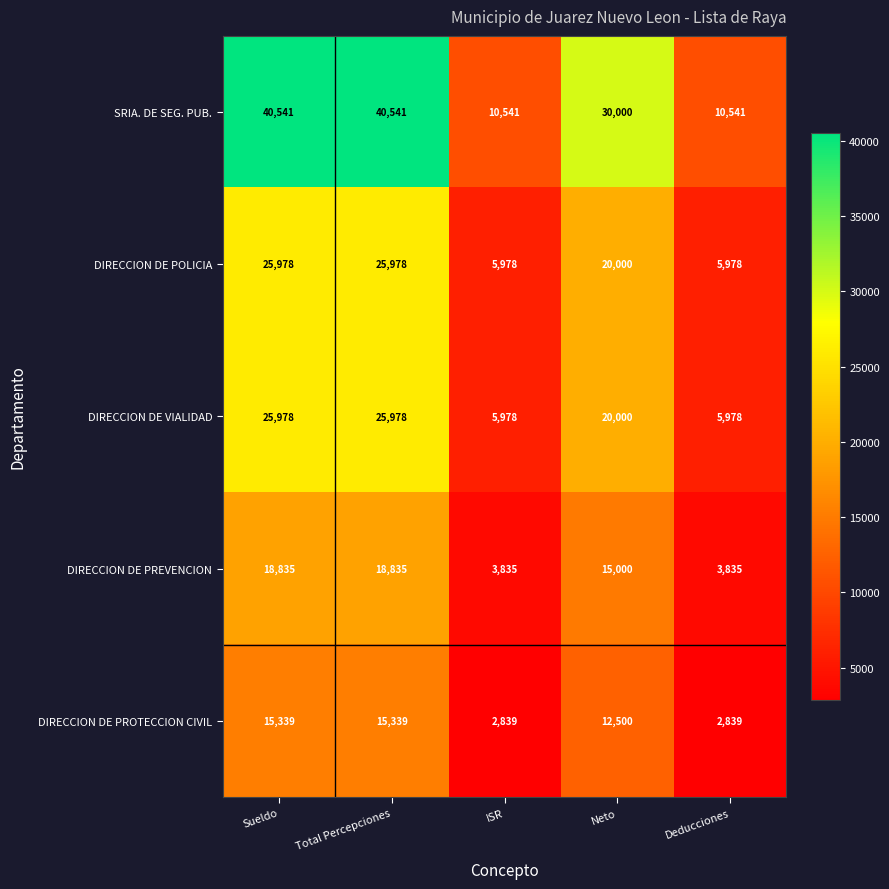

What is the minimum value shown in the chart?

2839